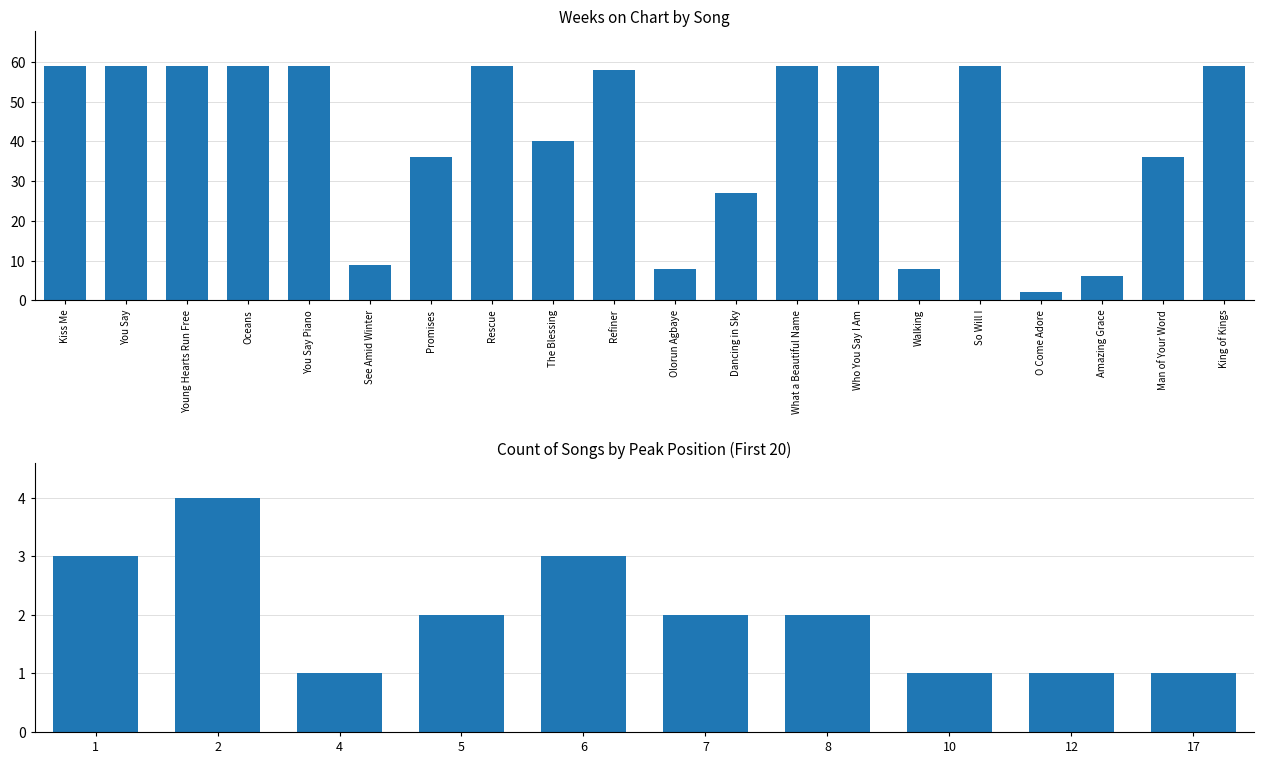

List the labels in order of value, smallest first.

O Come Adore, Amazing Grace, Olorun Agbaye, Walking, See Amid Winter, Dancing in Sky, Promises, Man of Your Word, The Blessing, Refiner, Kiss Me, You Say, Young Hearts Run Free, Oceans, You Say Piano, Rescue, What a Beautiful Name, Who You Say I Am, So Will I, King of Kings